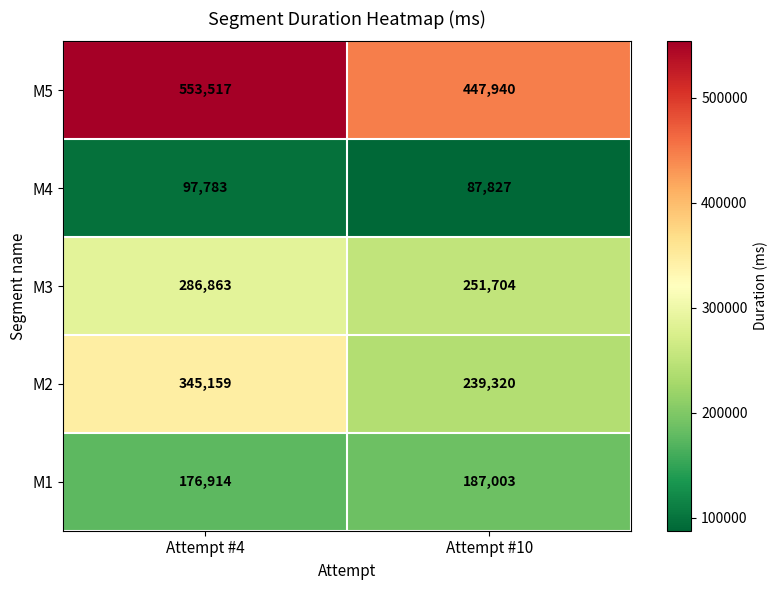

The M1 series shows 286144 at Attempt #4. True or false?

False